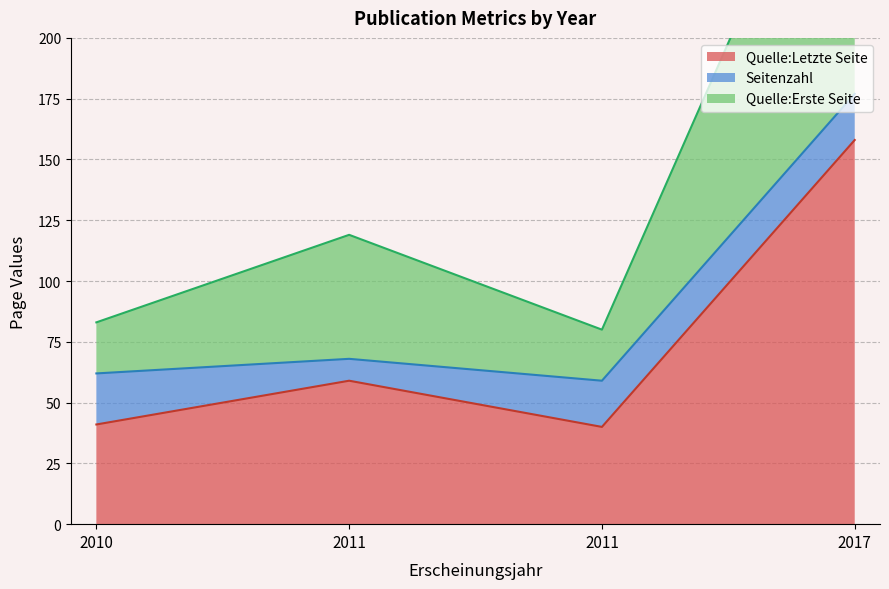

Which category has the highest value in the Quelle:Letzte Seite series?

2017